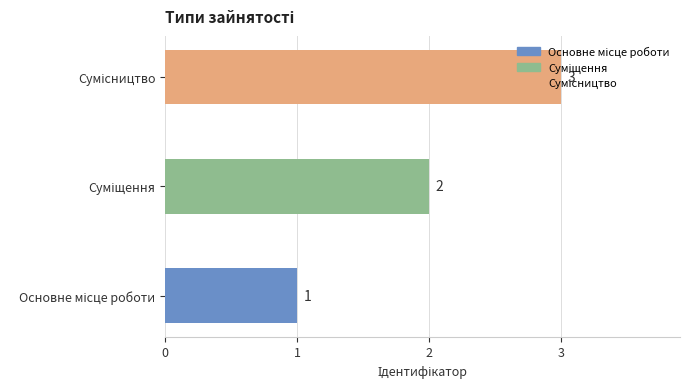

Count the values in the range 1 to 3.

3